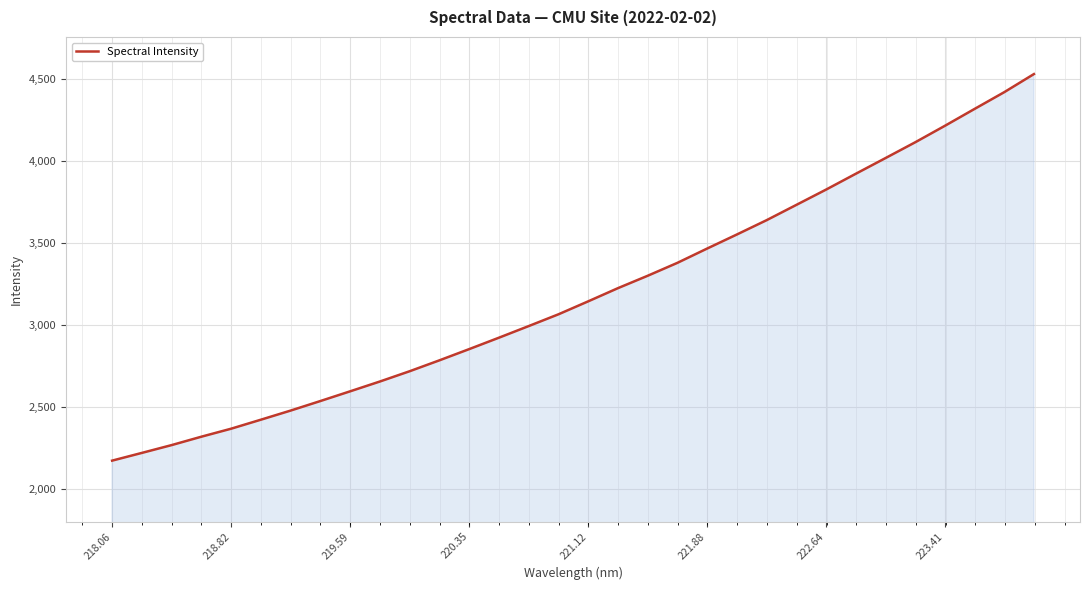

What is the greatest value displayed?

4530.9